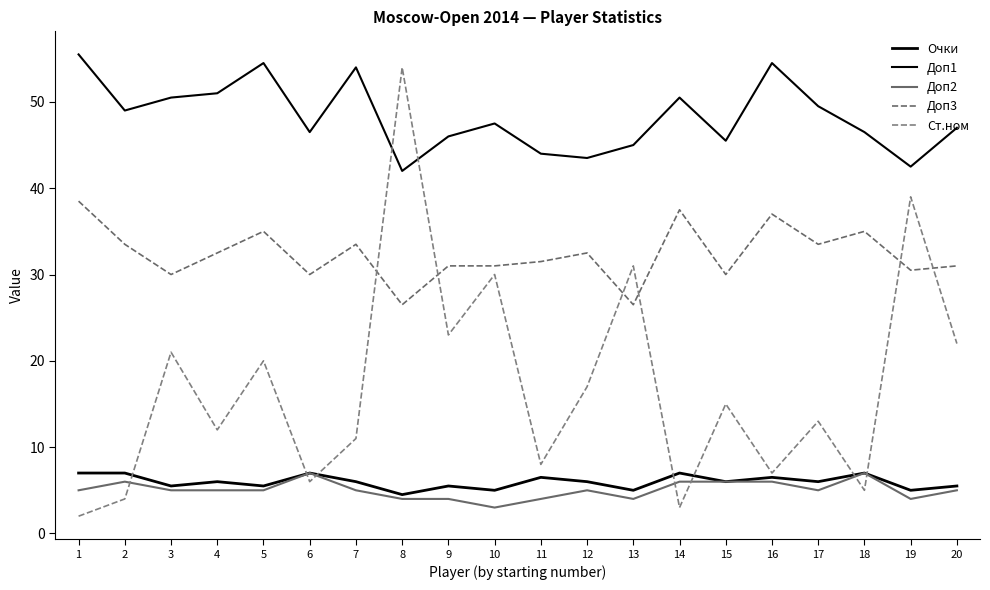

Does the chart display data point markers on the line(s)?

No